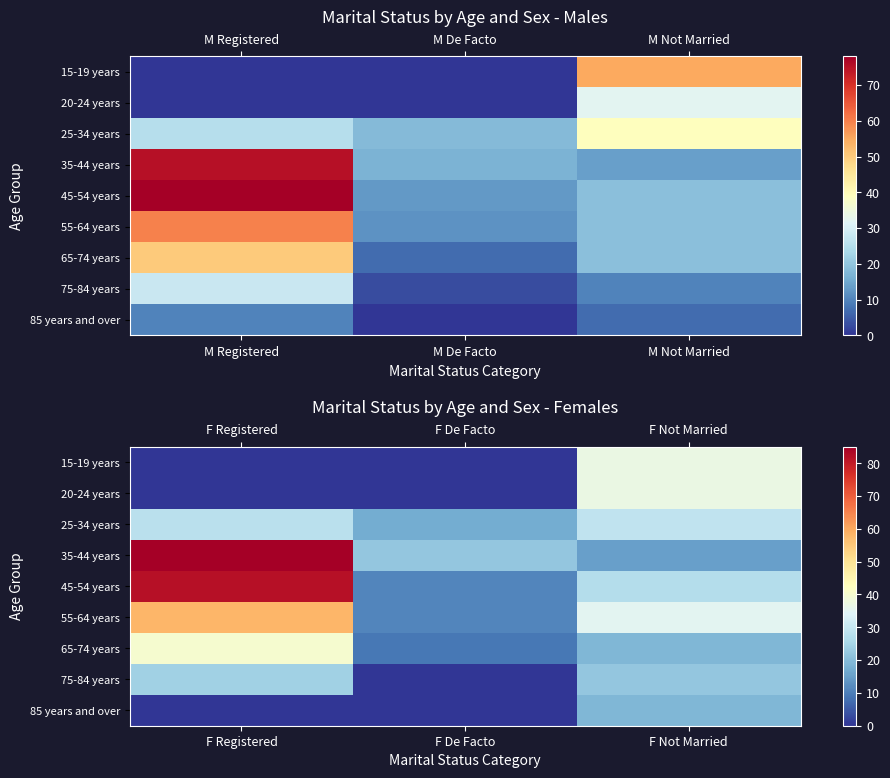

The 15-19 years series shows 0 at F De Facto. True or false?

True